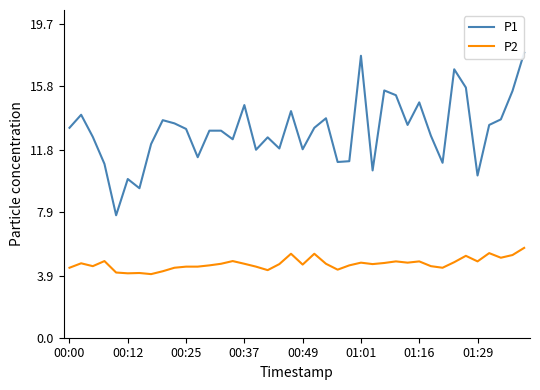

Which series has the largest total across all categories?

P1